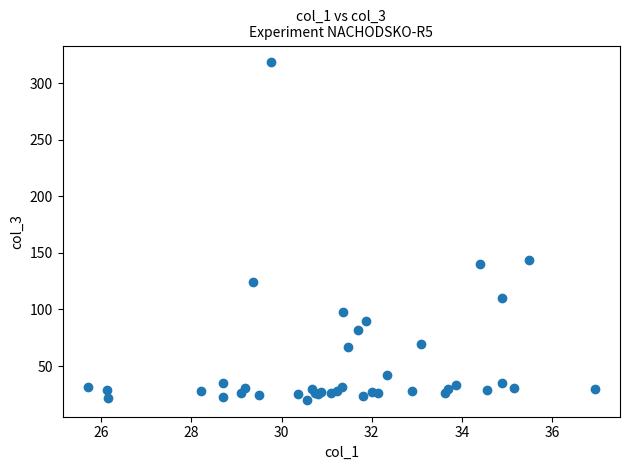

What Y value in the scatter plot is closest to 169?

143.9